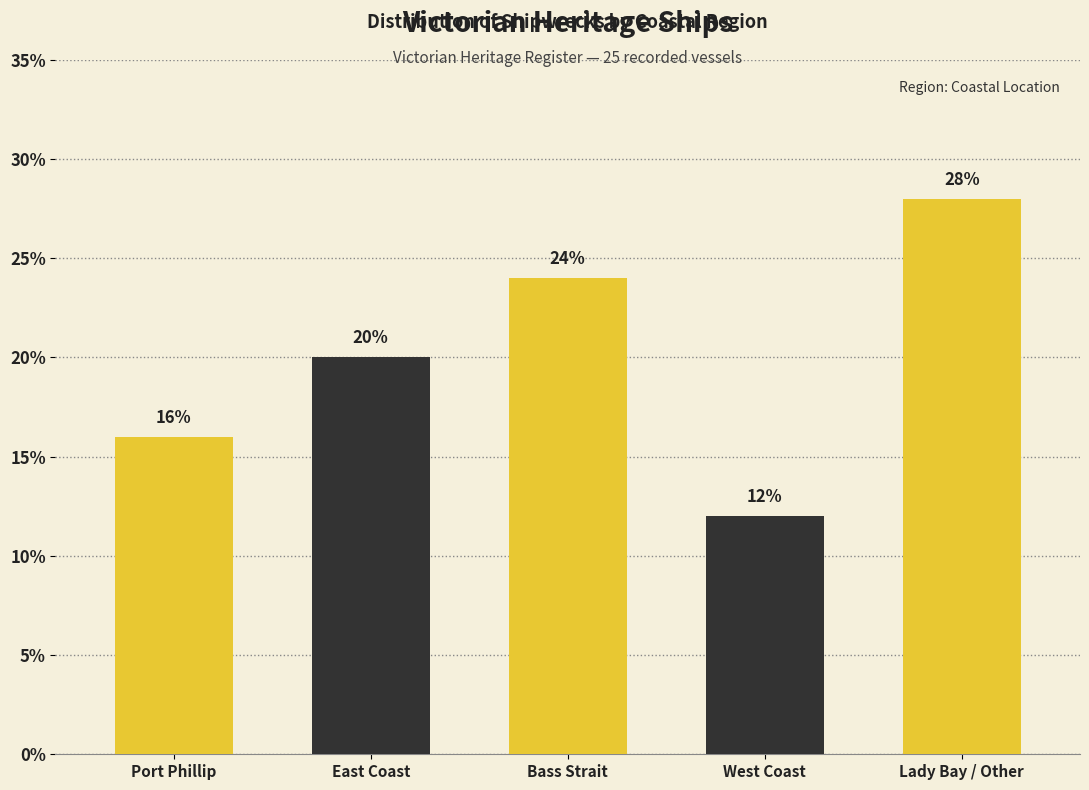

Reading left to right, what are all the values shown in this chart?

Port Phillip=16	East Coast=20	Bass Strait=24	West Coast=12	Lady Bay / Other=28